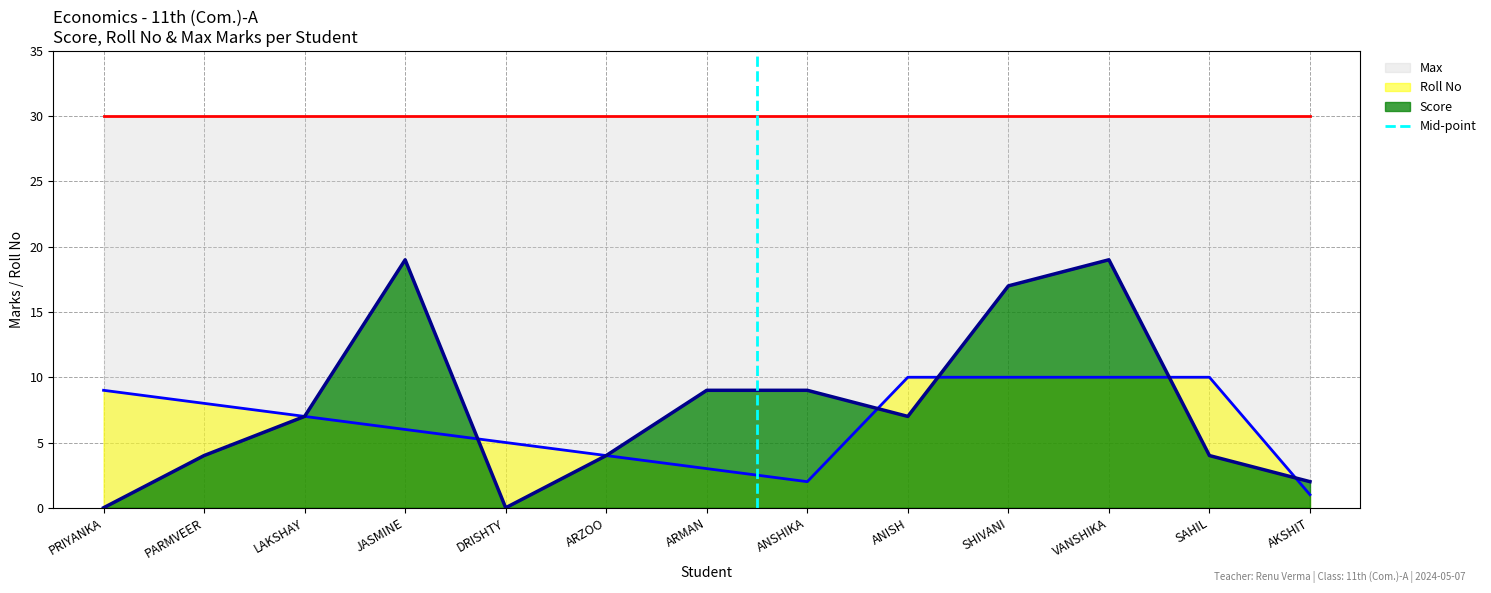

Is it true that Score equals 2 at AKSHIT?

True